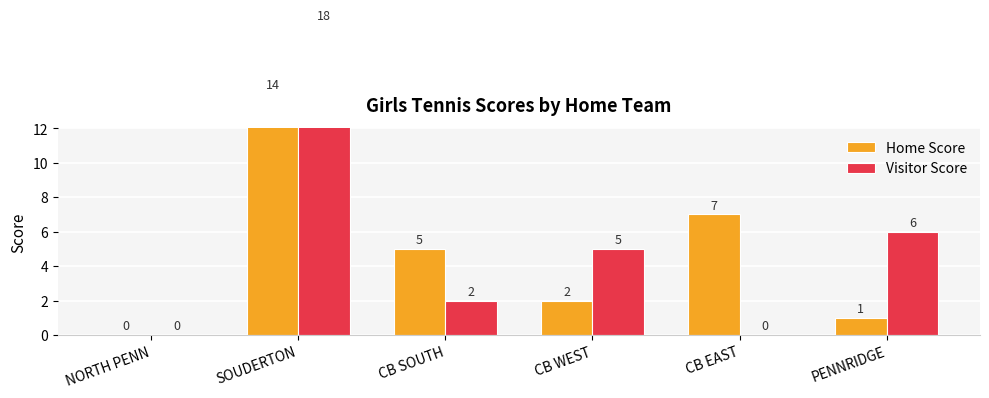

Is it true that Visitor Score equals 18 at SOUDERTON?

True